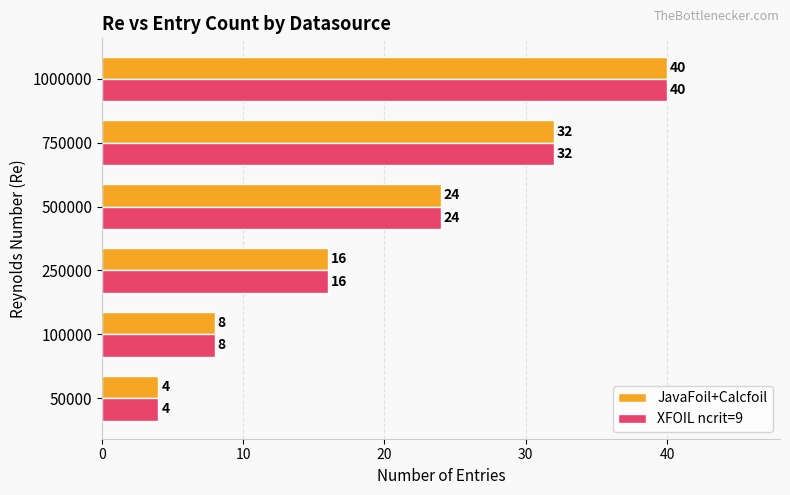

Is it true that XFOIL ncrit=9 equals 24 at 500000?

True